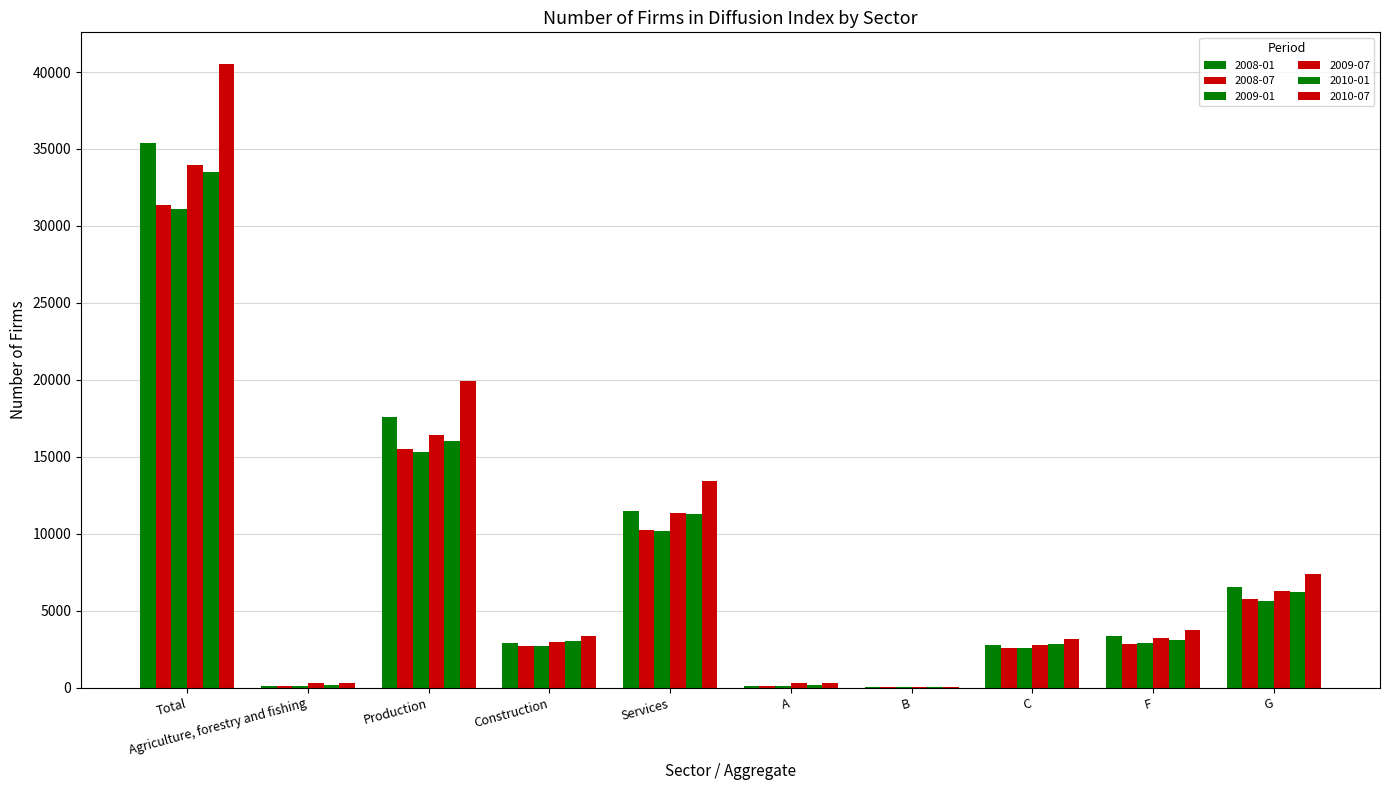

What is the difference between the maximum and second lowest values in the 2009-07 series?

33670